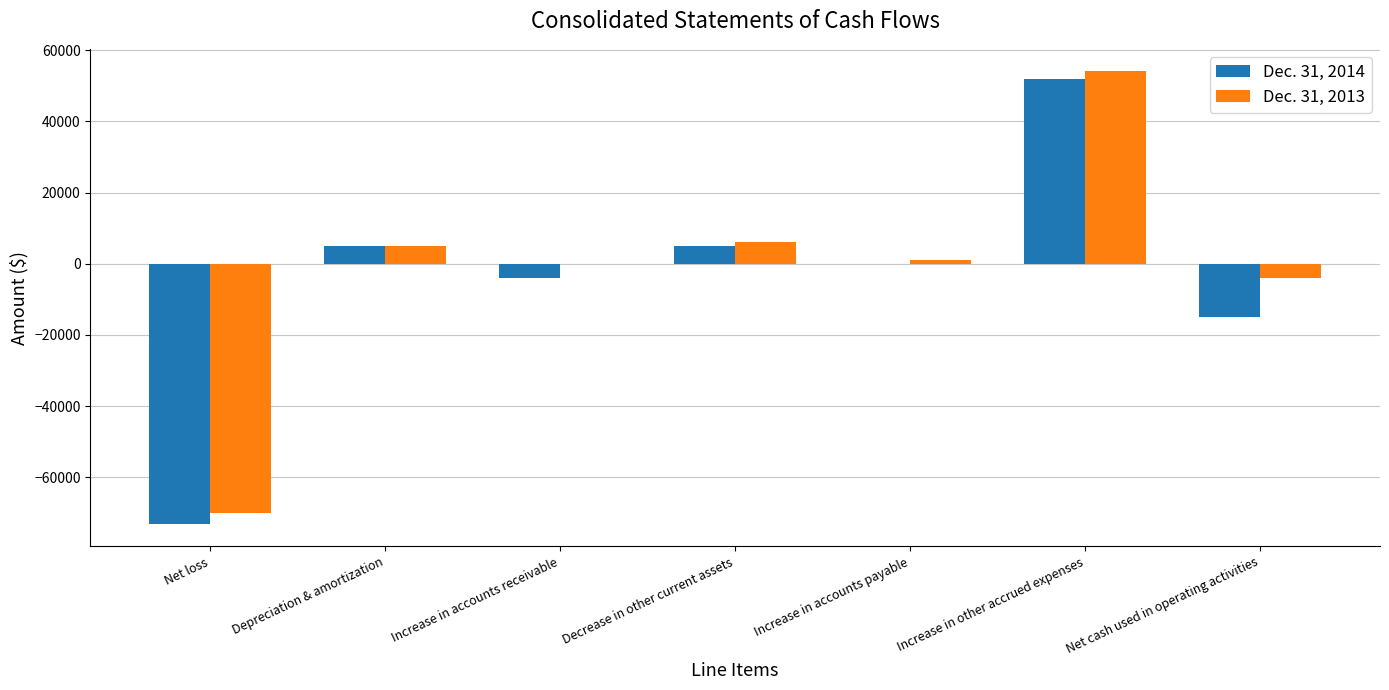

Count the number of data series in this chart.

2